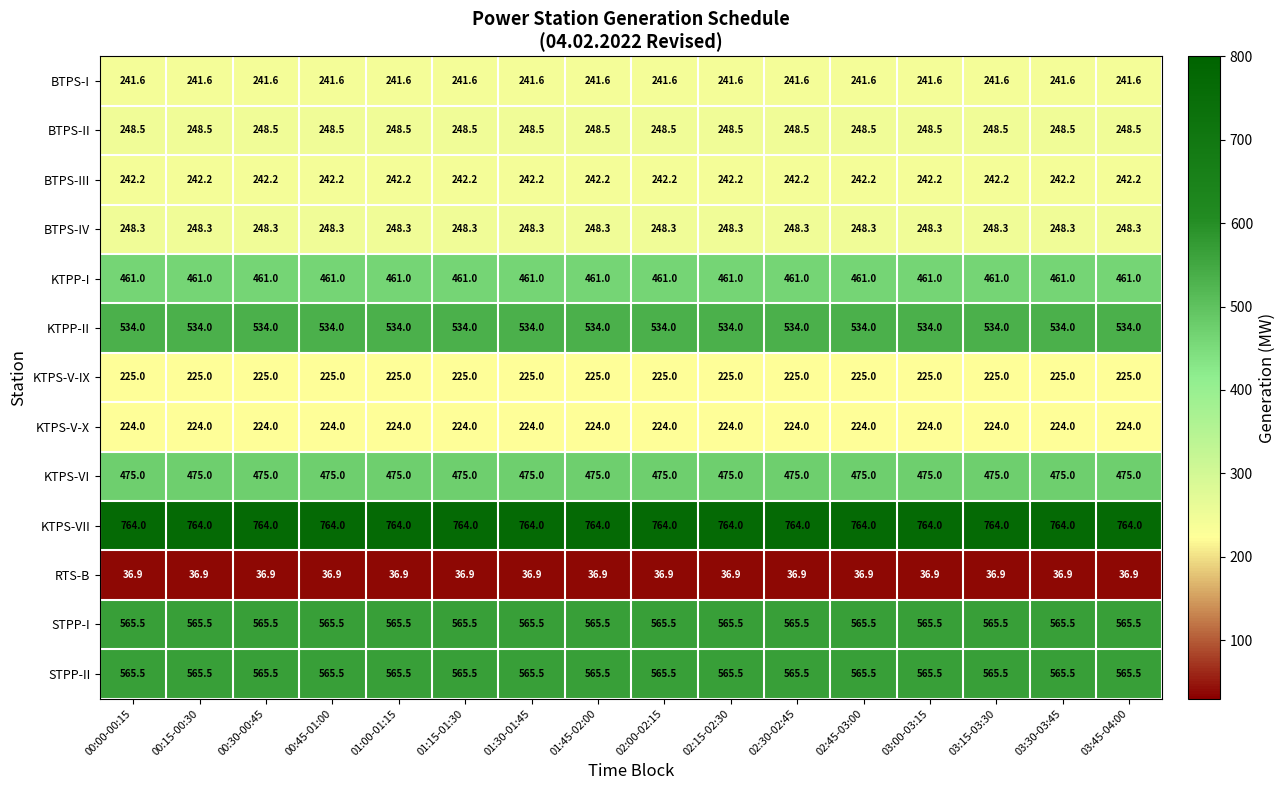

What is the spread (max minus min) of values at 01:30-01:45?

727.1